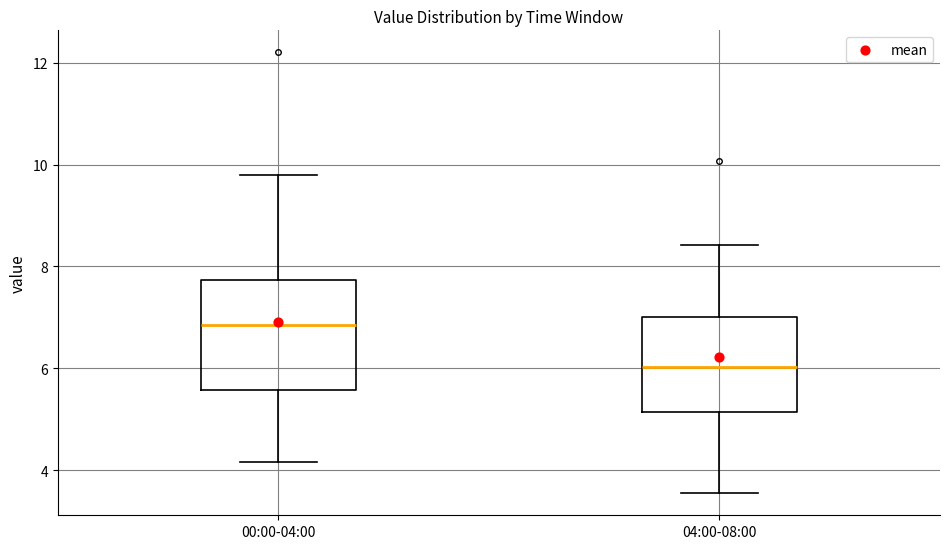

Which box has the lowest median line?

04:00-08:00